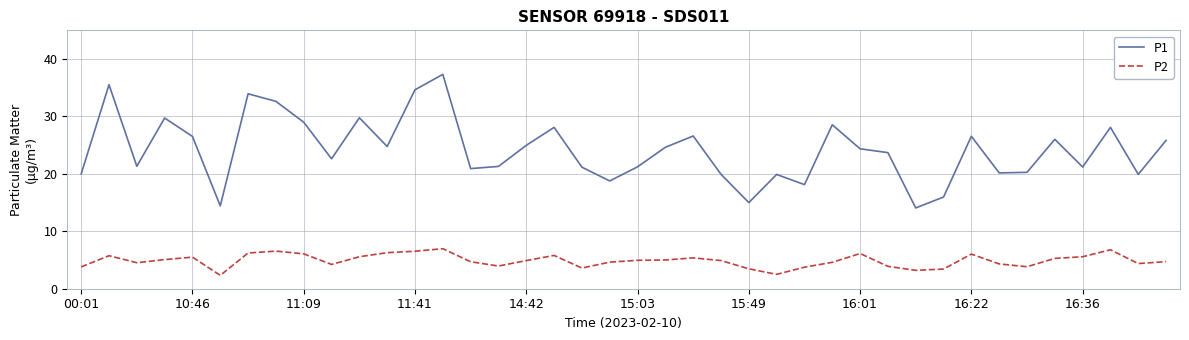

Which series has the largest range (max minus min)?

P1